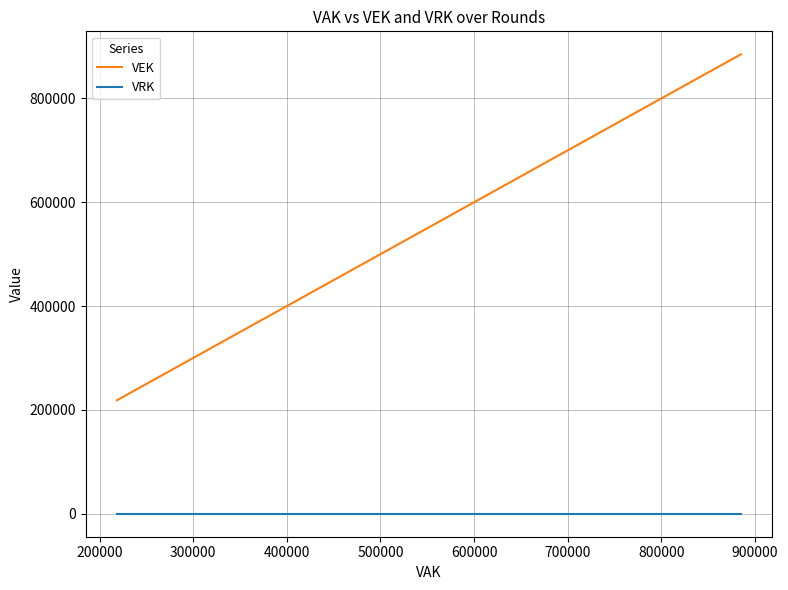

What is the spread (max minus min) of values at 900000?

232927